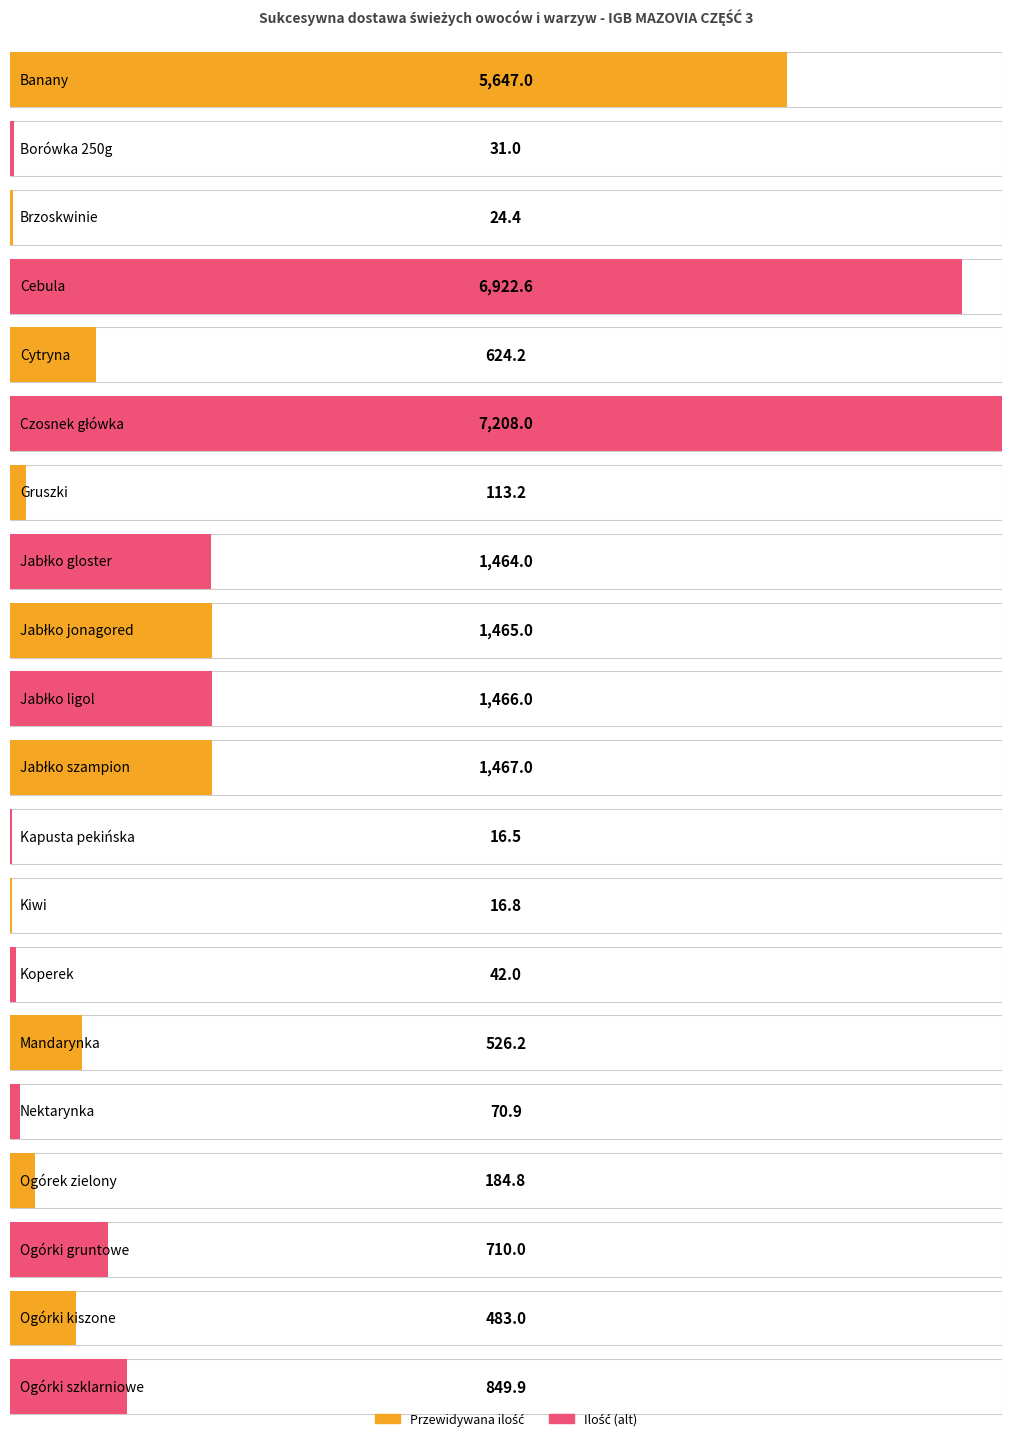

Are the bars grouped side by side (vs. stacked)?

No